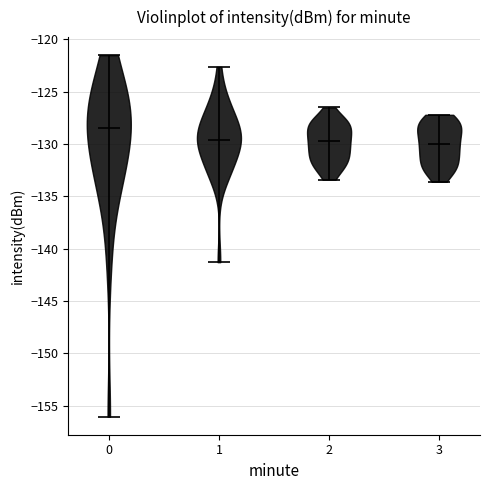

Reading left to right, read every violin against the y-axis: where its median line is, and the lowest and highest points it reaches. The values are not printed on the chart, so give them approximately, as read against the axis.

0: median line -128.5, lowest point -156.0, highest point -121.5
1: median line -129.5, lowest point -141.5, highest point -122.5
2: median line -129.5, lowest point -133.5, highest point -126.5
3: median line -130.0, lowest point -133.5, highest point -127.0